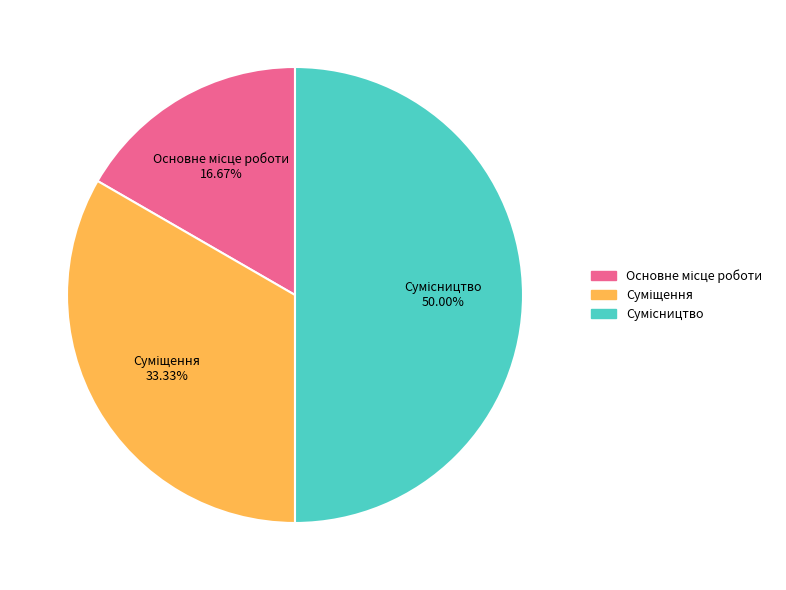

Is it true that Сумісництво is 50% of the pie?

True